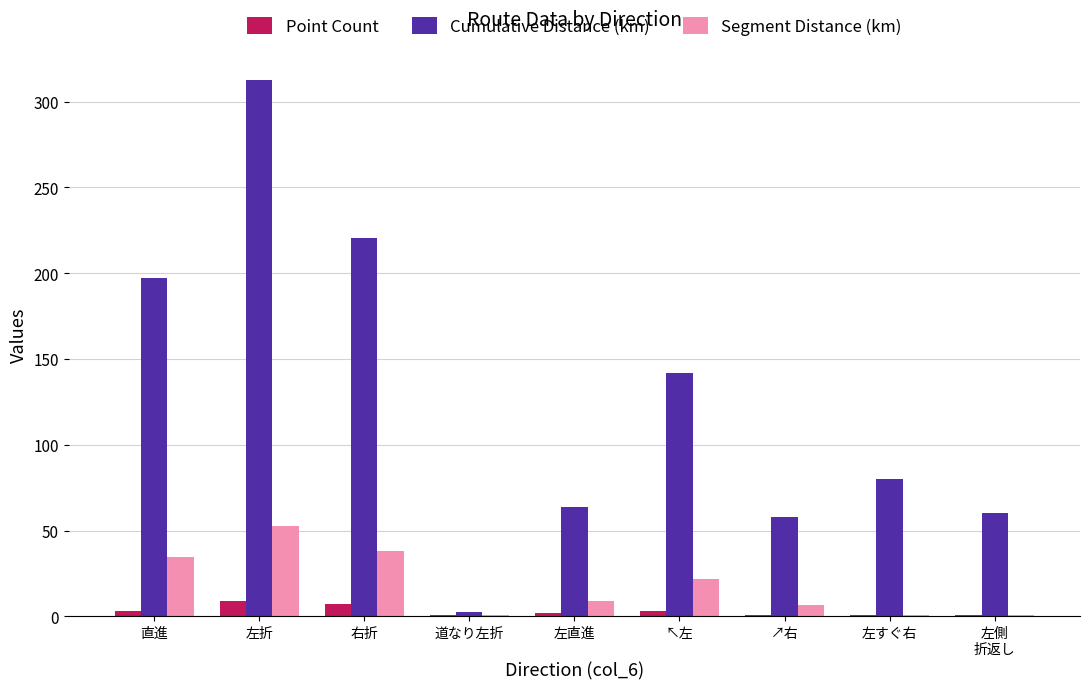

The value of Cumulative Distance (km) at 左折 is 312.8. True or false?

True